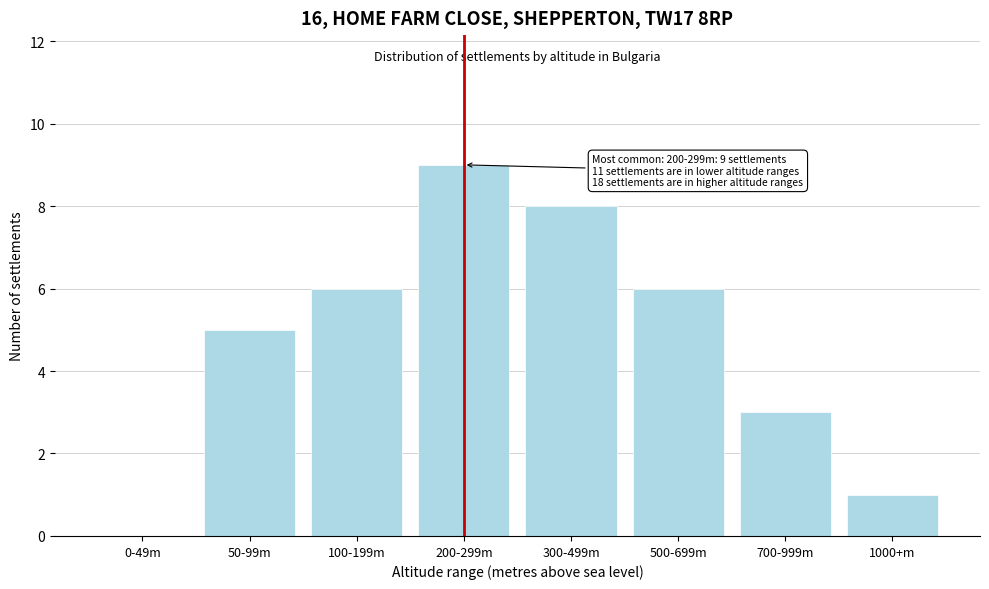

Reading left to right, list all the values displayed in this chart.

0-49m=0	50-99m=5	100-199m=6	200-299m=9	300-499m=8	500-699m=6	700-999m=3	1000+m=1